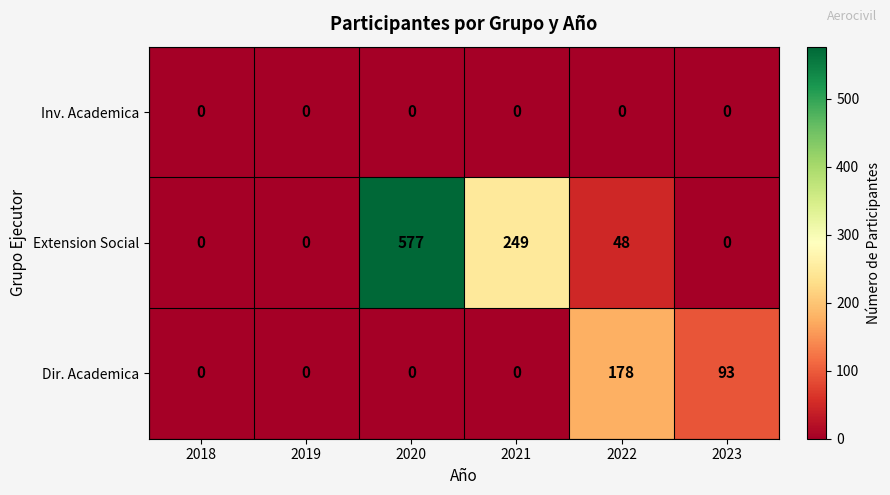

At 2022, list the series in order from largest to smallest.

Dir. Academica, Extension Social, Inv. Academica